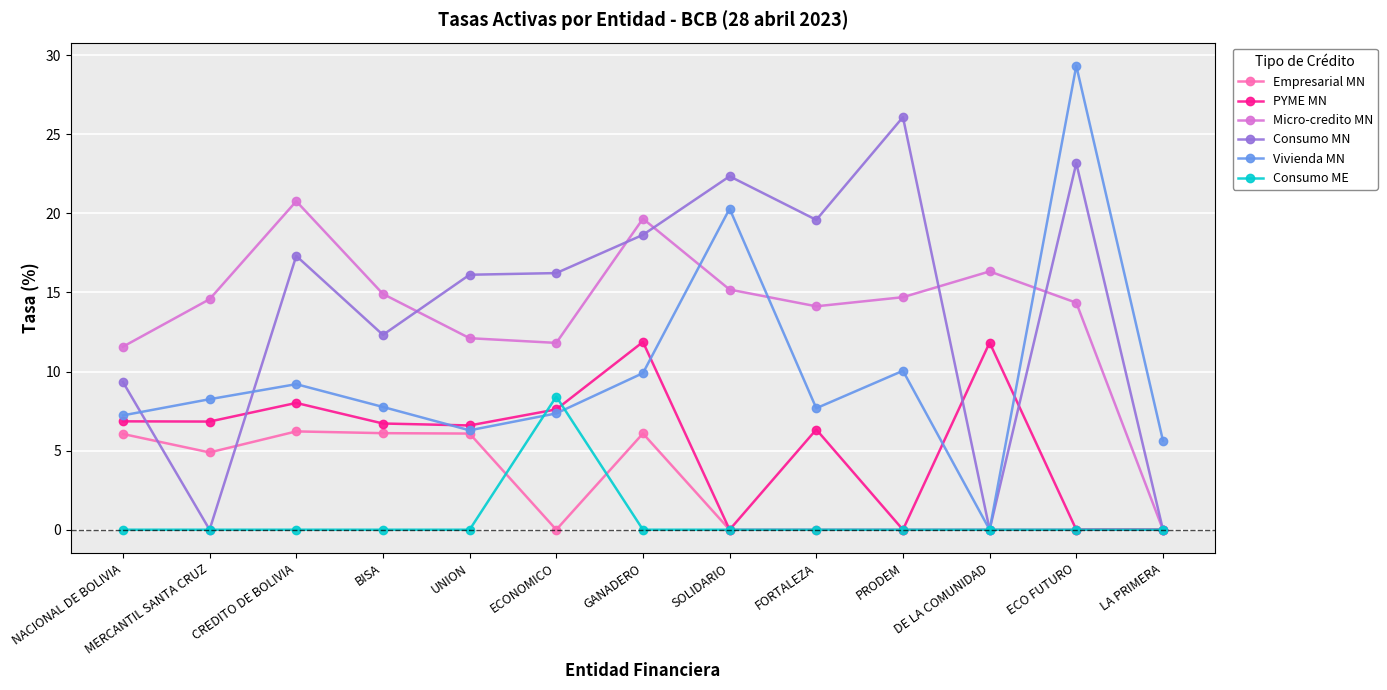

Rank the series by their maximum value, from highest to lowest.

Vivienda MN, Consumo MN, Micro-credito MN, PYME MN, Consumo ME, Empresarial MN